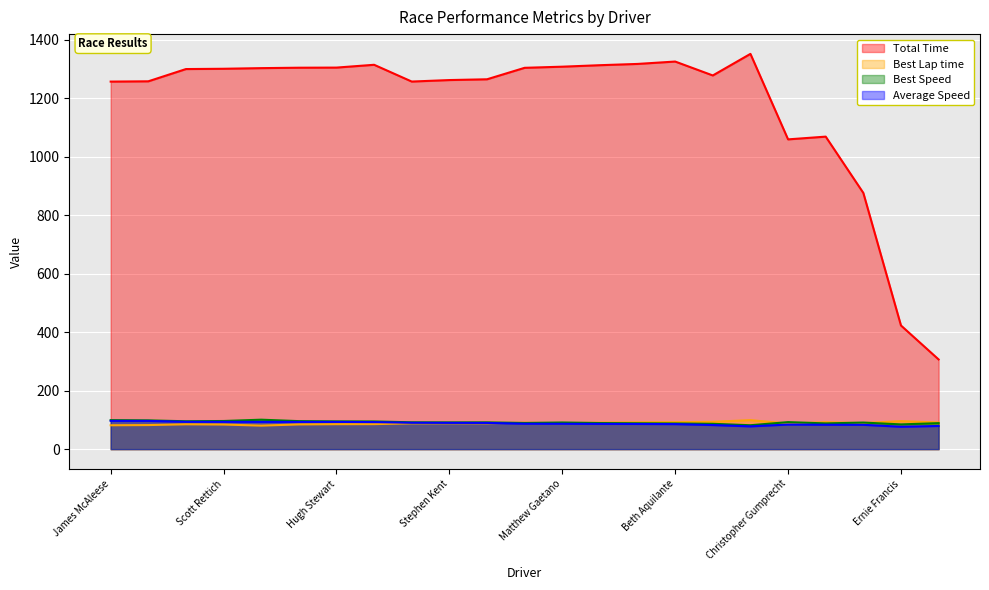

True or false: Average Speed has more than 1 points higher than both neighbors.

False